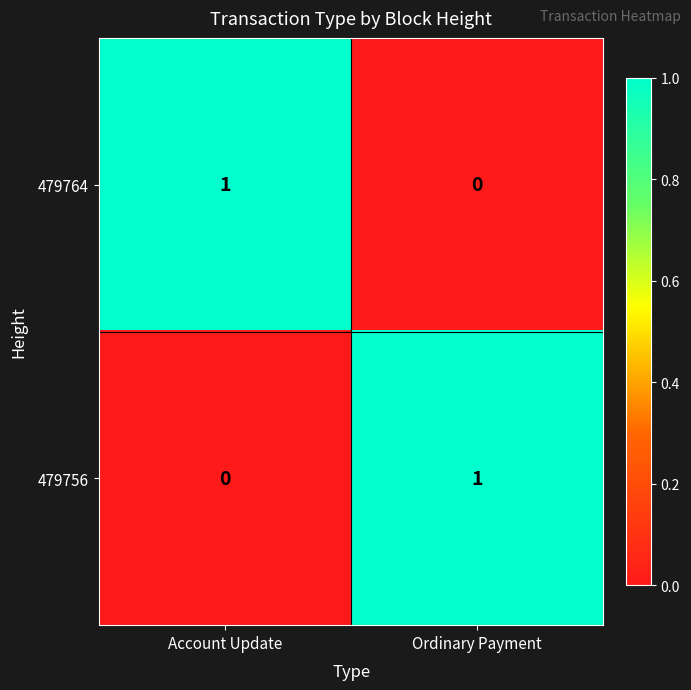

True or false: 479756 has a value of 0 at Ordinary Payment.

False